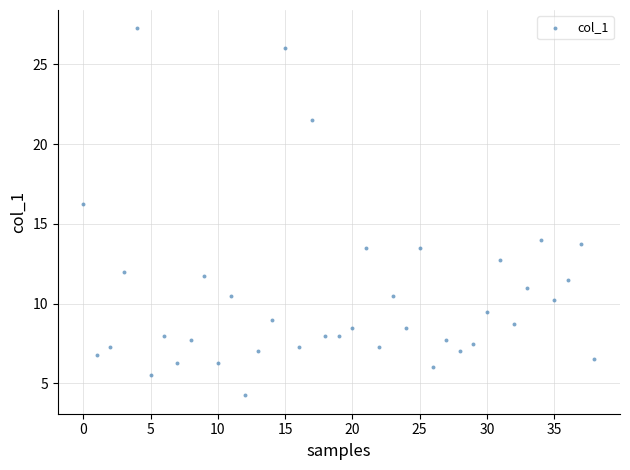

What is the range of Y values (max minus min)?

23.0